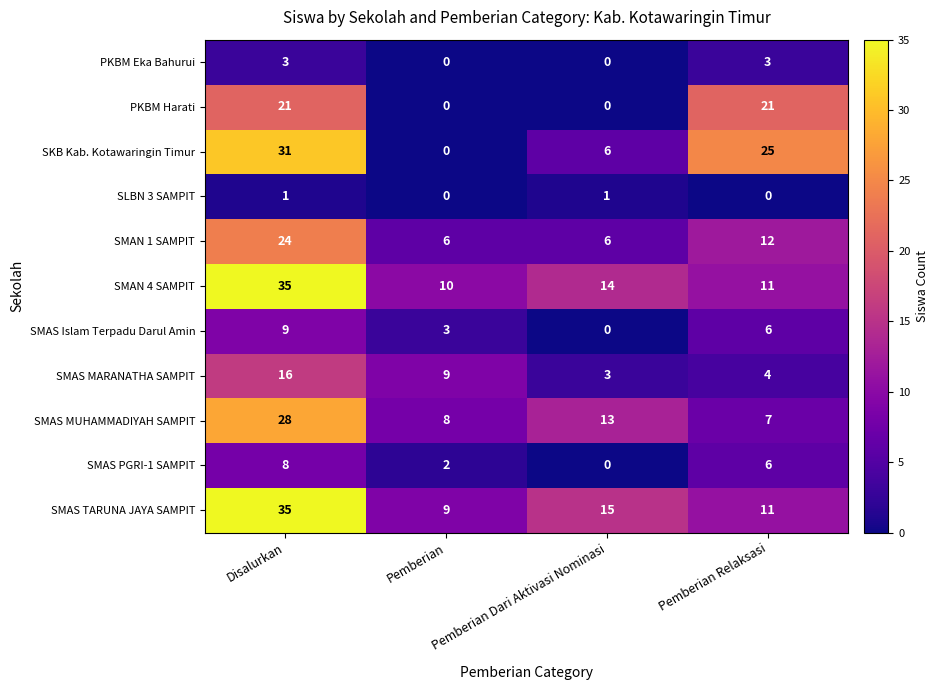

What is the total value across all series at Pemberian Dari Aktivasi Nominasi?

58